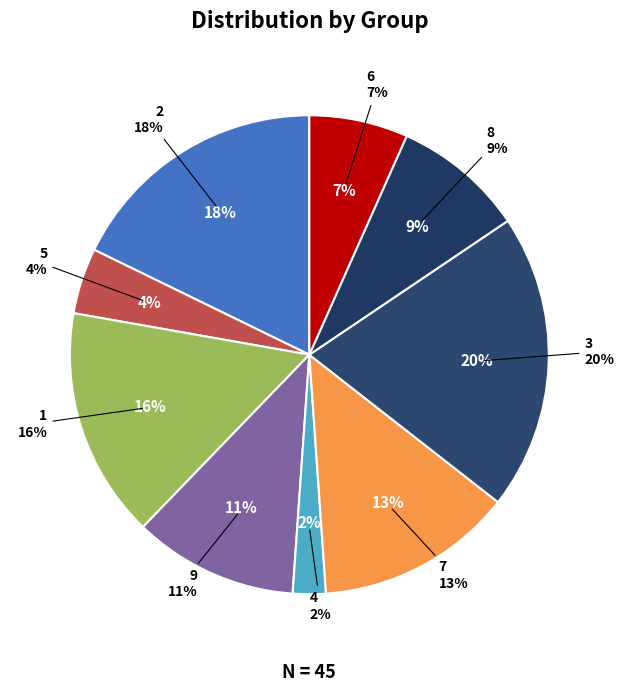

Is there a majority slice in this chart?

No